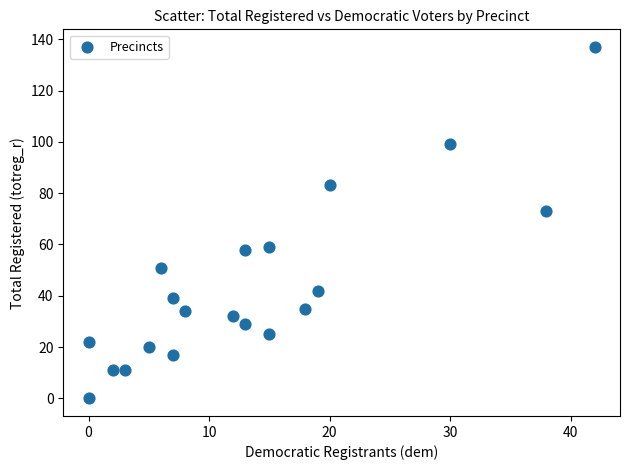

What is the range of Y values (max minus min)?

137